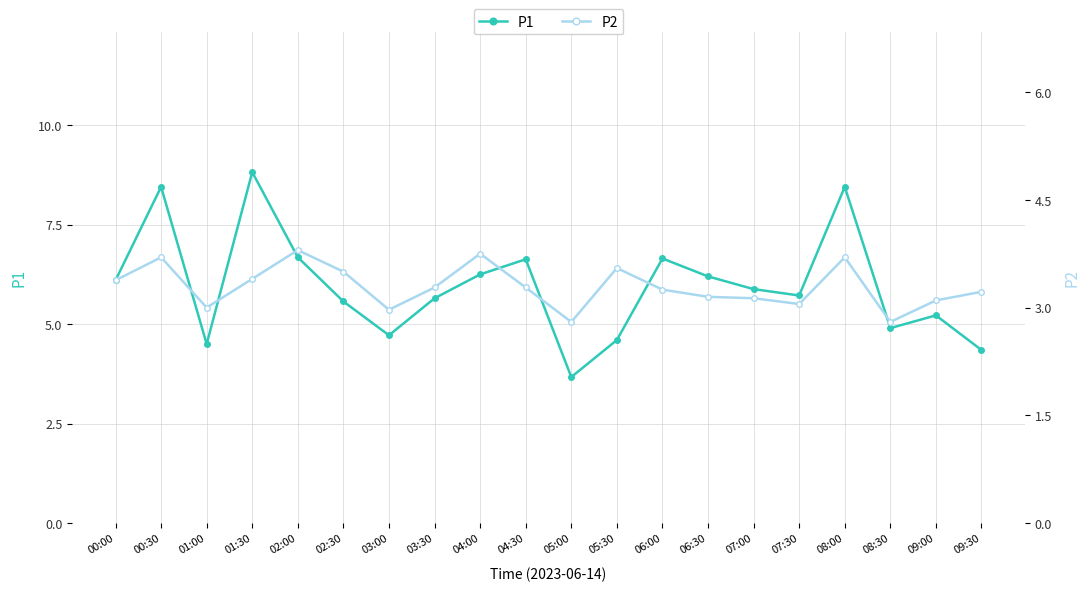

True or false: P1 and P2 cross at least once.

False